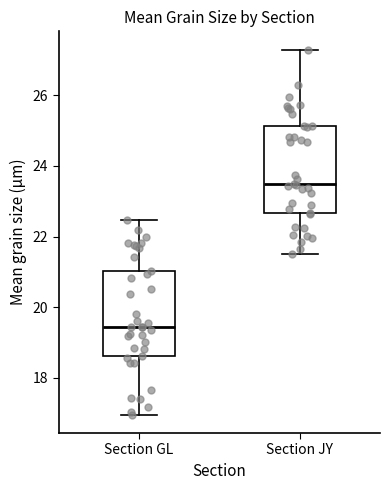

Reading left to right, transcribe this box plot: for each box, give where its median line is, the range the box spans, and where its two whiskers end, as read against the y-axis. The values are not printed on the chart, so give them approximately, as read against the axis.

Section GL: median 19.4, box 18.6 to 21.0, whiskers 17.0 to 22.4
Section JY: median 23.4, box 22.6 to 25.2, whiskers 21.6 to 27.2